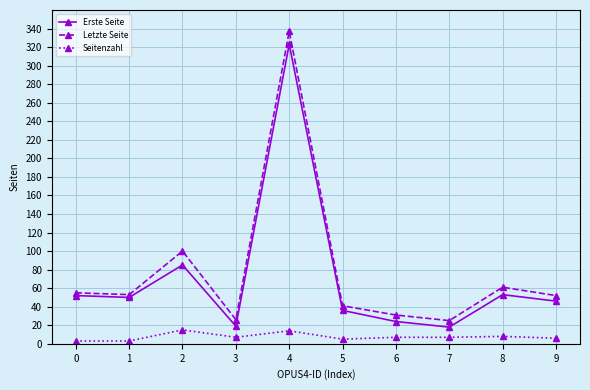

What is the maximum value shown in the chart?

337